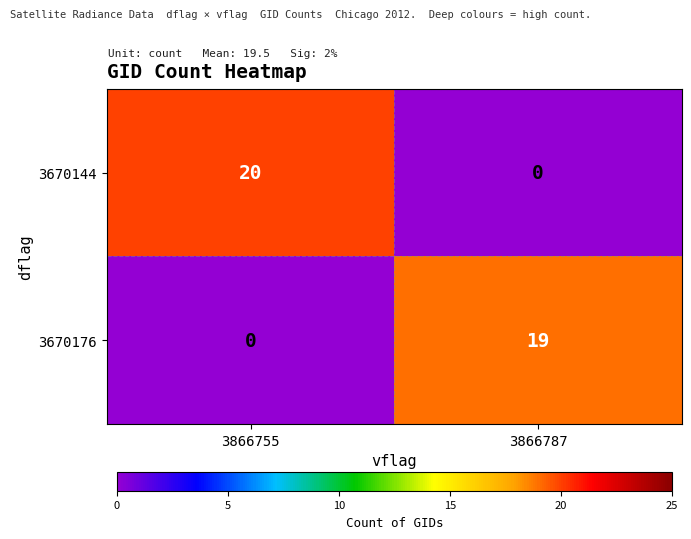

Rank the series by their average value, from highest to lowest.

3670144, 3670176